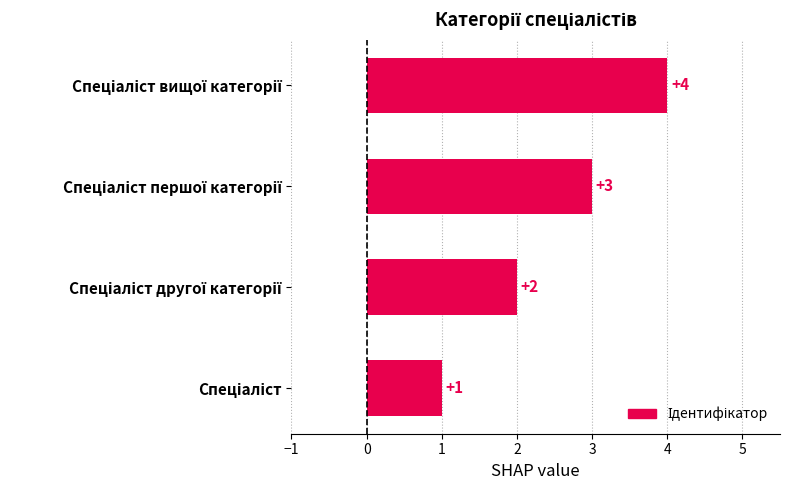

What is the greatest value displayed?

4